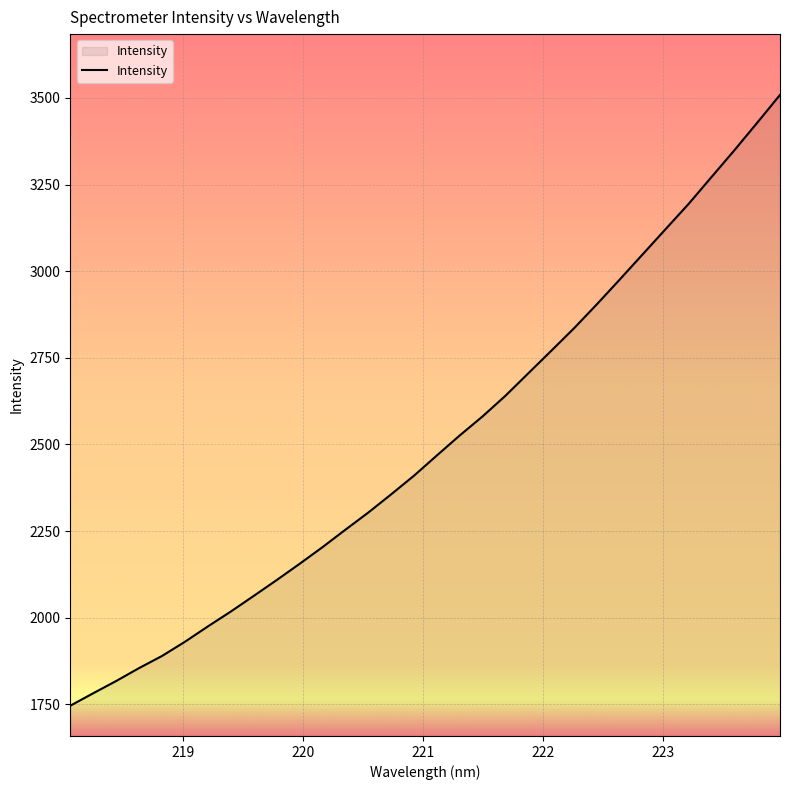

What is the difference between the maximum and minimum values?

1762.7